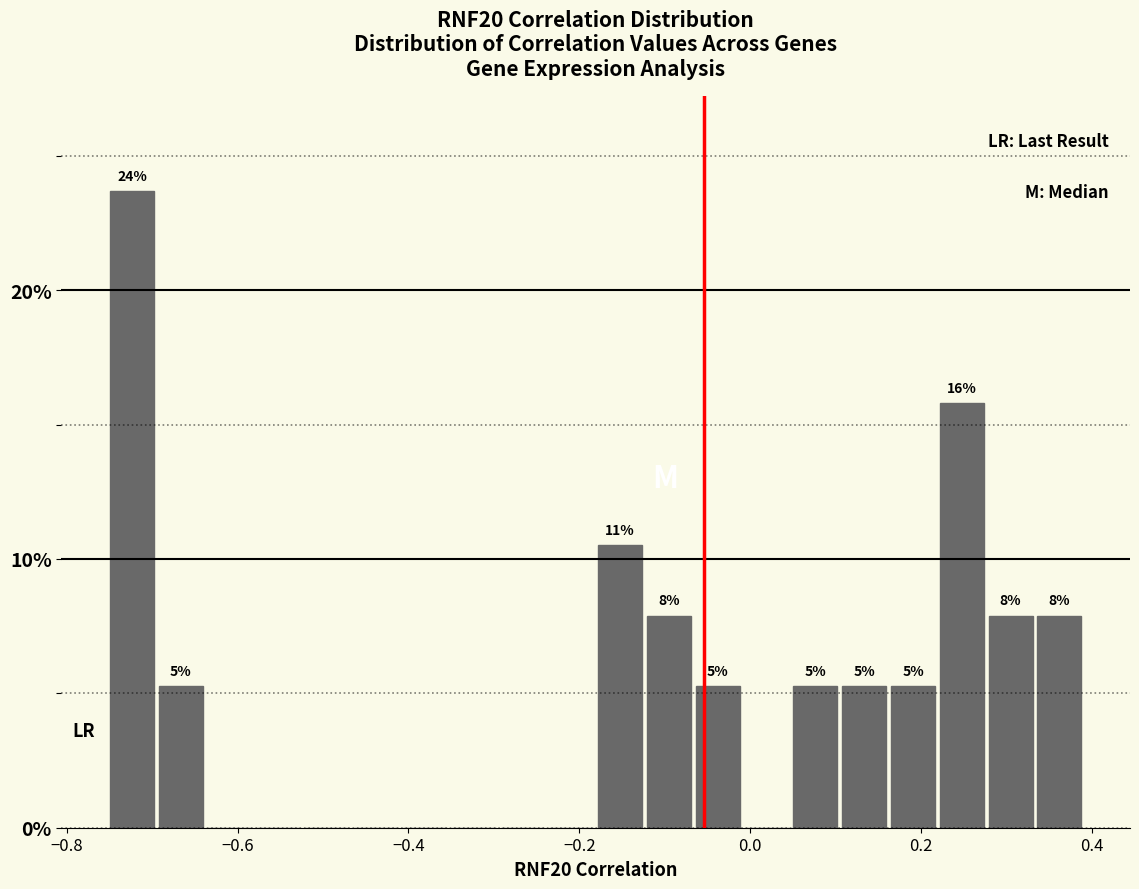

Read against the x-axis, roughly where is the centre of the tallest bar?

-0.72